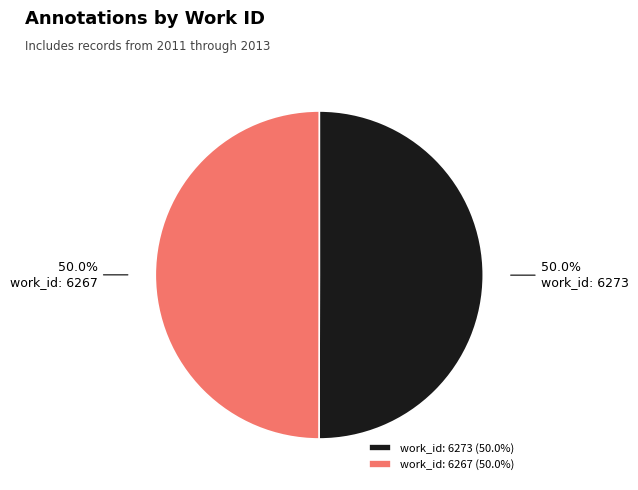

To the nearest percent, what portion does work_id: 6273 represent?

50%